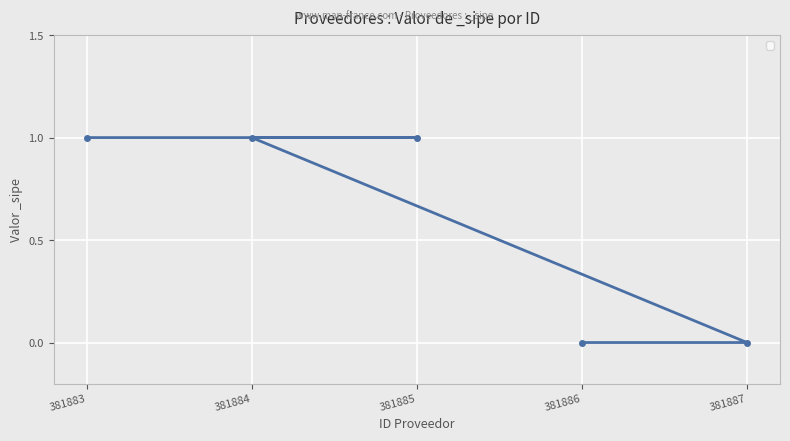

Is it true that the value at 381885 is 1?

True